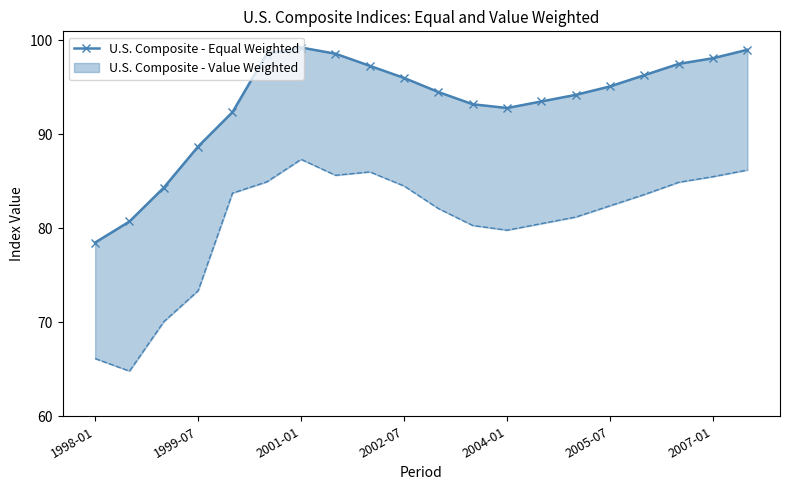

Approximately how many times larger is the value at 16 compared to 9?

1.0